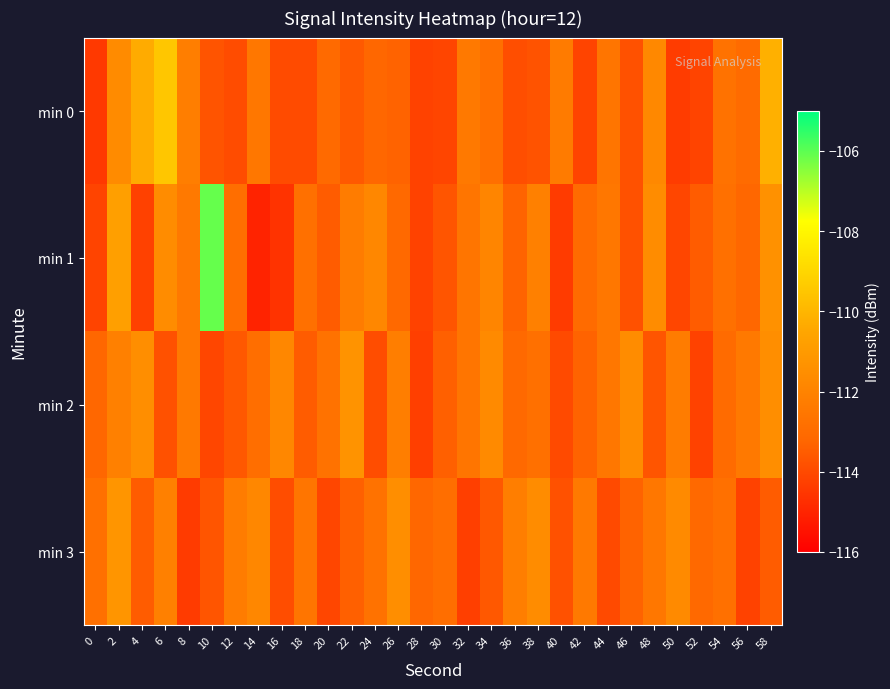

What is the spread (max minus min) of values at 46?

2.2